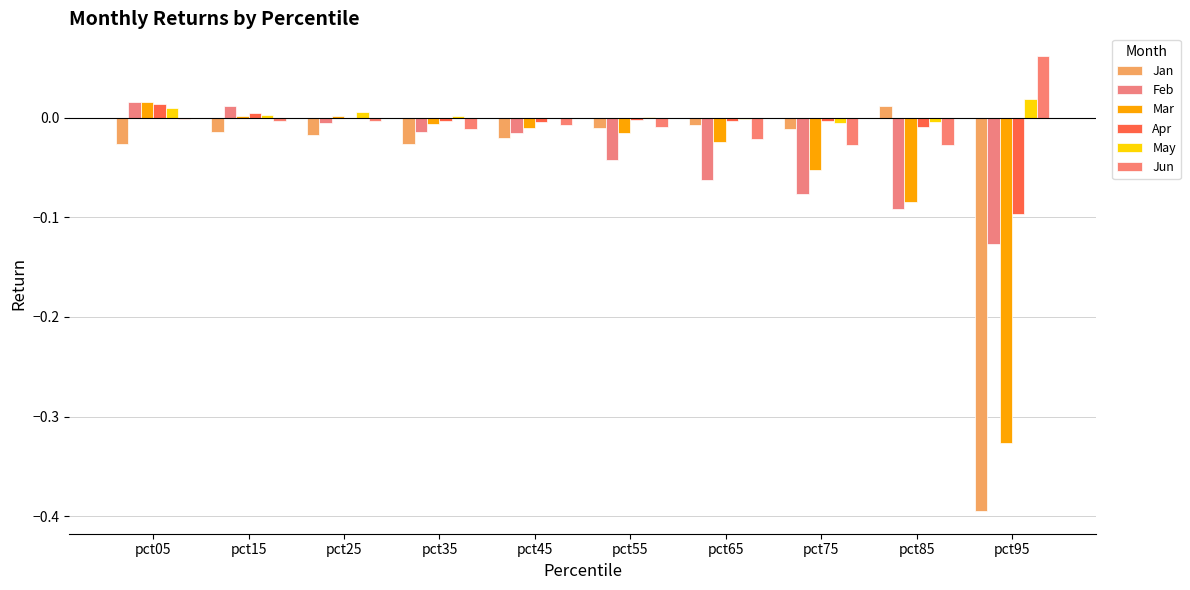

At which category is the sum across all series the highest?

pct05